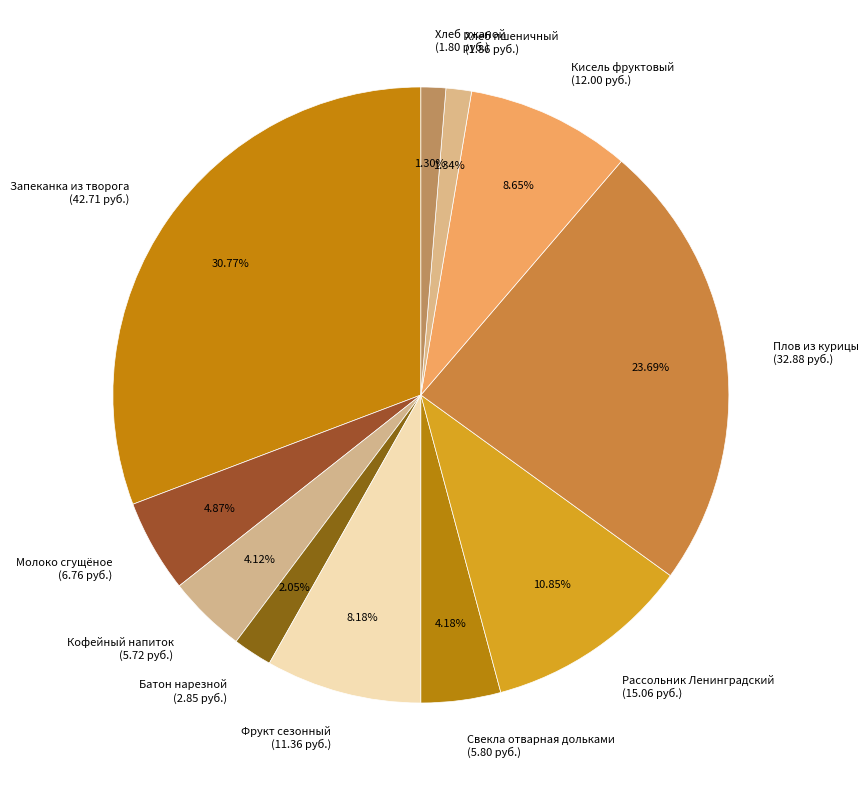

Is there any slice that represents more than half of the pie?

No